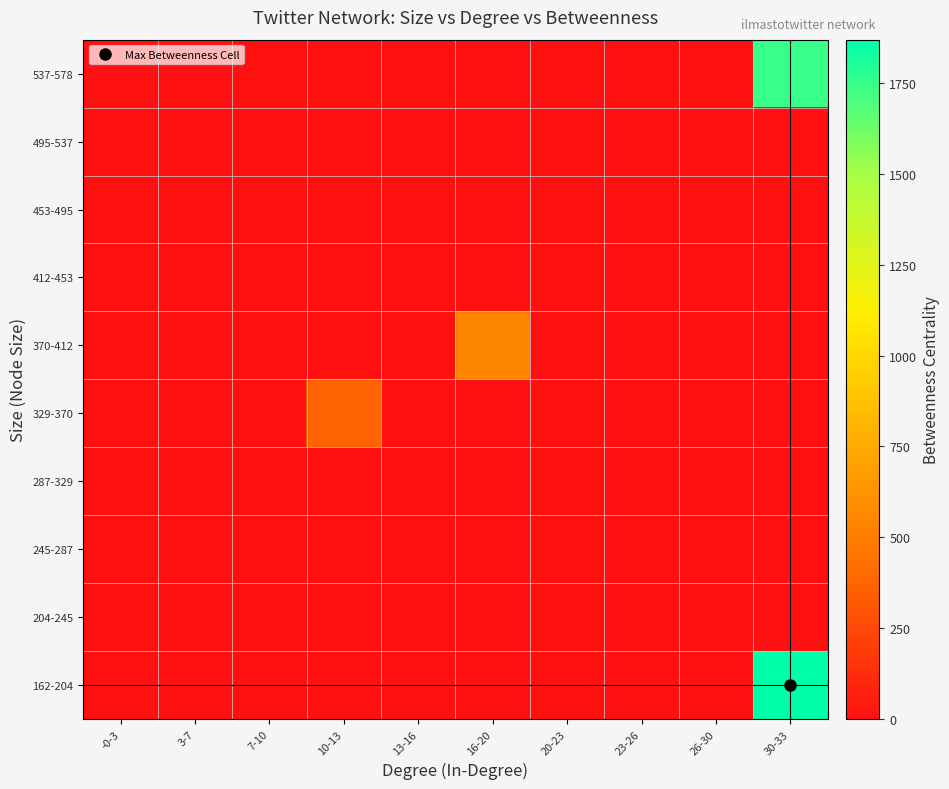

Reading right to left, what are all the values shown in this chart?

162-204: 30-33=1868.7	26-30=0.0	23-26=0.0	20-23=0.0	16-20=0.0	13-16=0.0	10-13=0.0	7-10=0.0	3-7=0.0	-0-3=3.8
204-245: 30-33=0.0	26-30=0.0	23-26=0.0	20-23=0.0	16-20=0.0	13-16=0.0	10-13=0.0	7-10=0.0	3-7=0.0	-0-3=6.6
245-287: 30-33=0.0	26-30=0.0	23-26=0.0	20-23=0.0	16-20=0.0	13-16=0.0	10-13=0.0	7-10=0.0	3-7=0.0	-0-3=3.3
287-329: 30-33=0.0	26-30=0.0	23-26=0.0	20-23=0.0	16-20=0.0	13-16=0.0	10-13=0.0	7-10=0.0	3-7=0.0	-0-3=0.0
329-370: 30-33=0.0	26-30=0.0	23-26=0.0	20-23=0.0	16-20=0.0	13-16=0.0	10-13=363.9	7-10=0.0	3-7=0.0	-0-3=0.0
370-412: 30-33=0.0	26-30=0.0	23-26=0.0	20-23=0.0	16-20=558.4	13-16=0.0	10-13=0.0	7-10=0.0	3-7=0.0	-0-3=0.0
412-453: 30-33=0.0	26-30=0.0	23-26=0.0	20-23=0.0	16-20=0.0	13-16=0.0	10-13=0.0	7-10=0.0	3-7=0.0	-0-3=0.0
453-495: 30-33=0.0	26-30=0.0	23-26=0.0	20-23=0.0	16-20=0.0	13-16=0.0	10-13=0.0	7-10=0.0	3-7=0.0	-0-3=0.0
495-537: 30-33=0.0	26-30=0.0	23-26=0.0	20-23=0.0	16-20=0.0	13-16=0.0	10-13=0.0	7-10=0.0	3-7=0.0	-0-3=0.0
537-578: 30-33=1743.0	26-30=0.0	23-26=0.0	20-23=0.0	16-20=0.0	13-16=0.0	10-13=0.0	7-10=0.0	3-7=0.0	-0-3=6.6